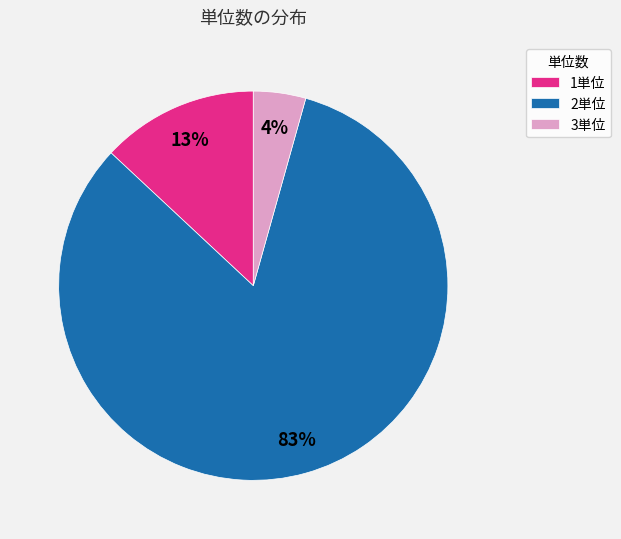

To the nearest percent, what is the average slice percentage?

33%